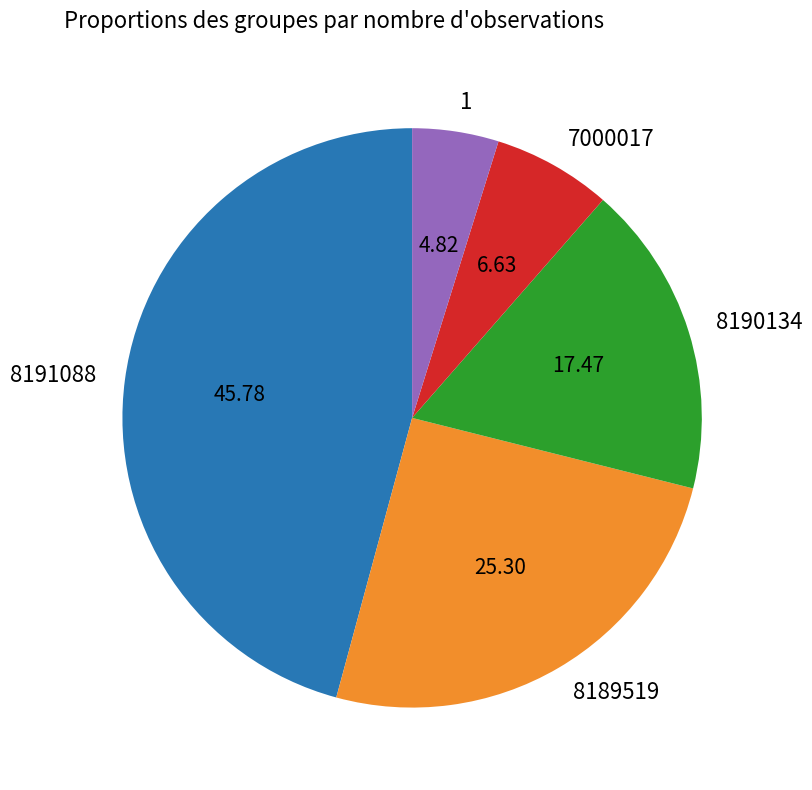

What is the ratio of the value at 8190134 to the value at 8191088?

0.4